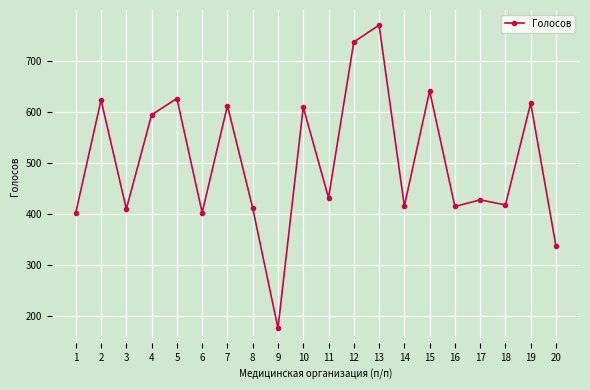

Which has a higher value, 1 or 9?

1